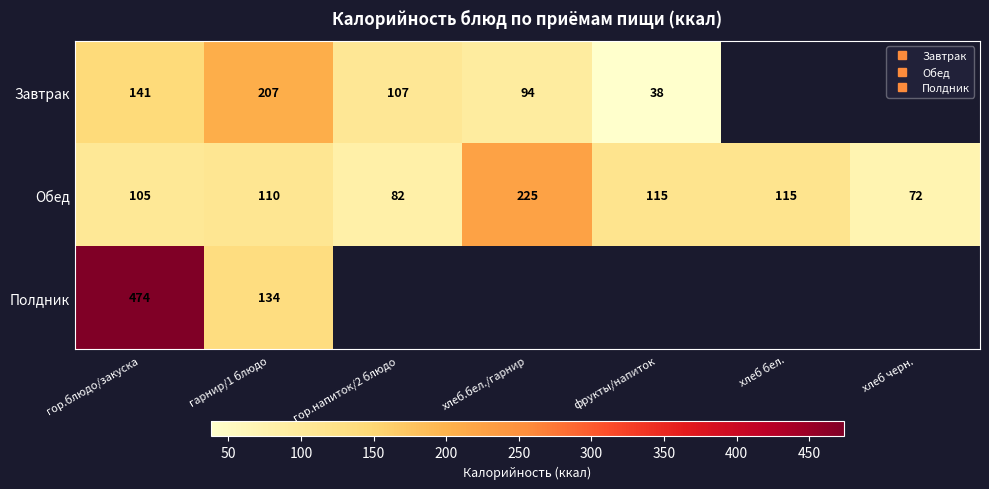

The Завтрак series shows 38.0 at фрукты/напиток. True or false?

True